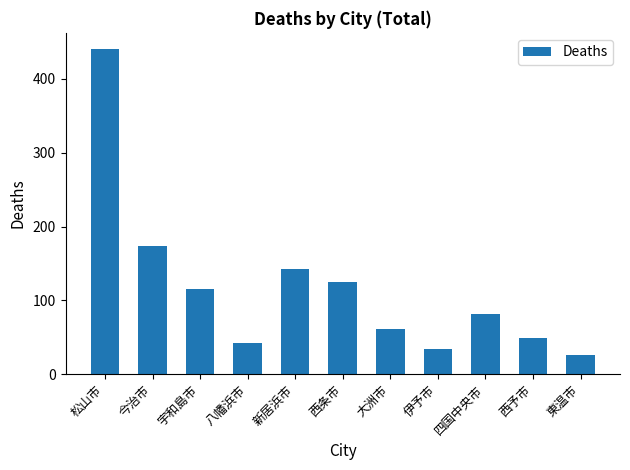

What is the change in value from 宇和島市 to 東温市?

-89